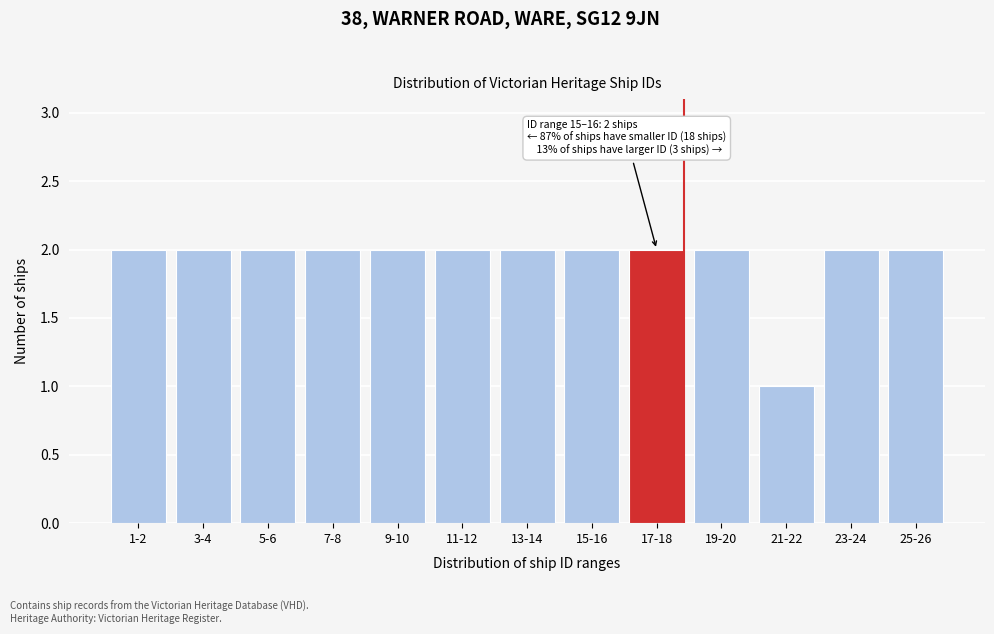

Reading left to right, extract all data points from this chart.

2	2	2	2	2	2	2	2	2	2	1	2	2